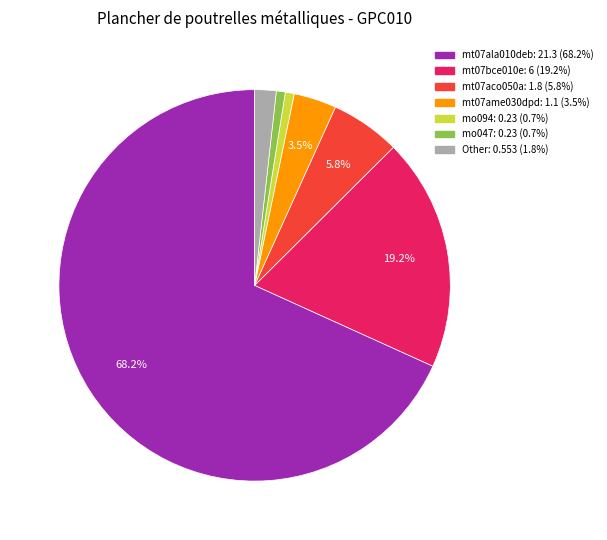

Is there a majority slice in this chart?

Yes